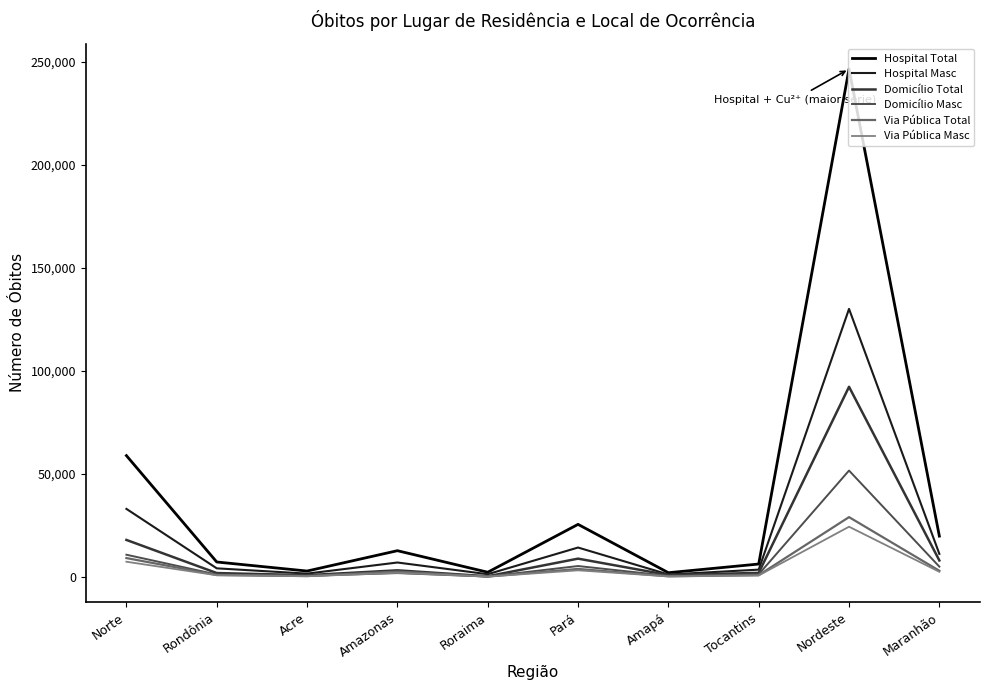

At which category is the sum across all series the highest?

Nordeste